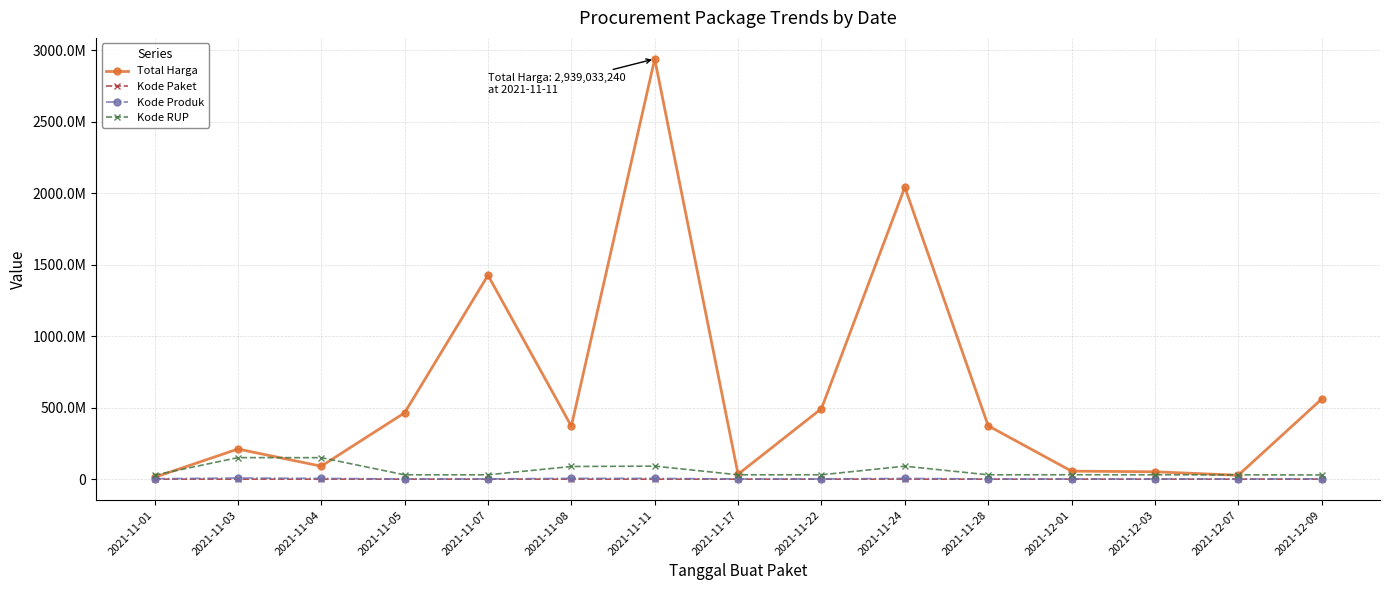

The value of Kode Paket at 2021-12-07 is 54713. True or false?

False